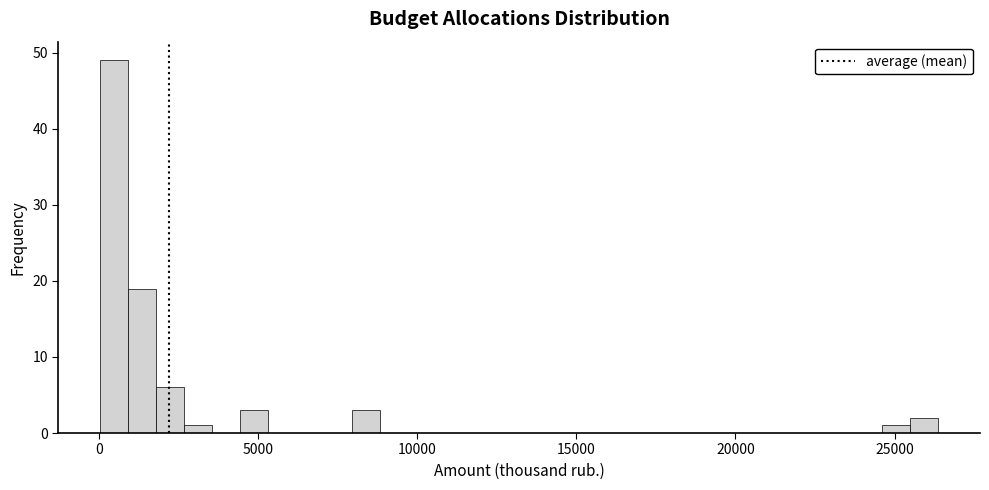

Read against the x-axis, roughly where is the centre of the tallest bar?

500